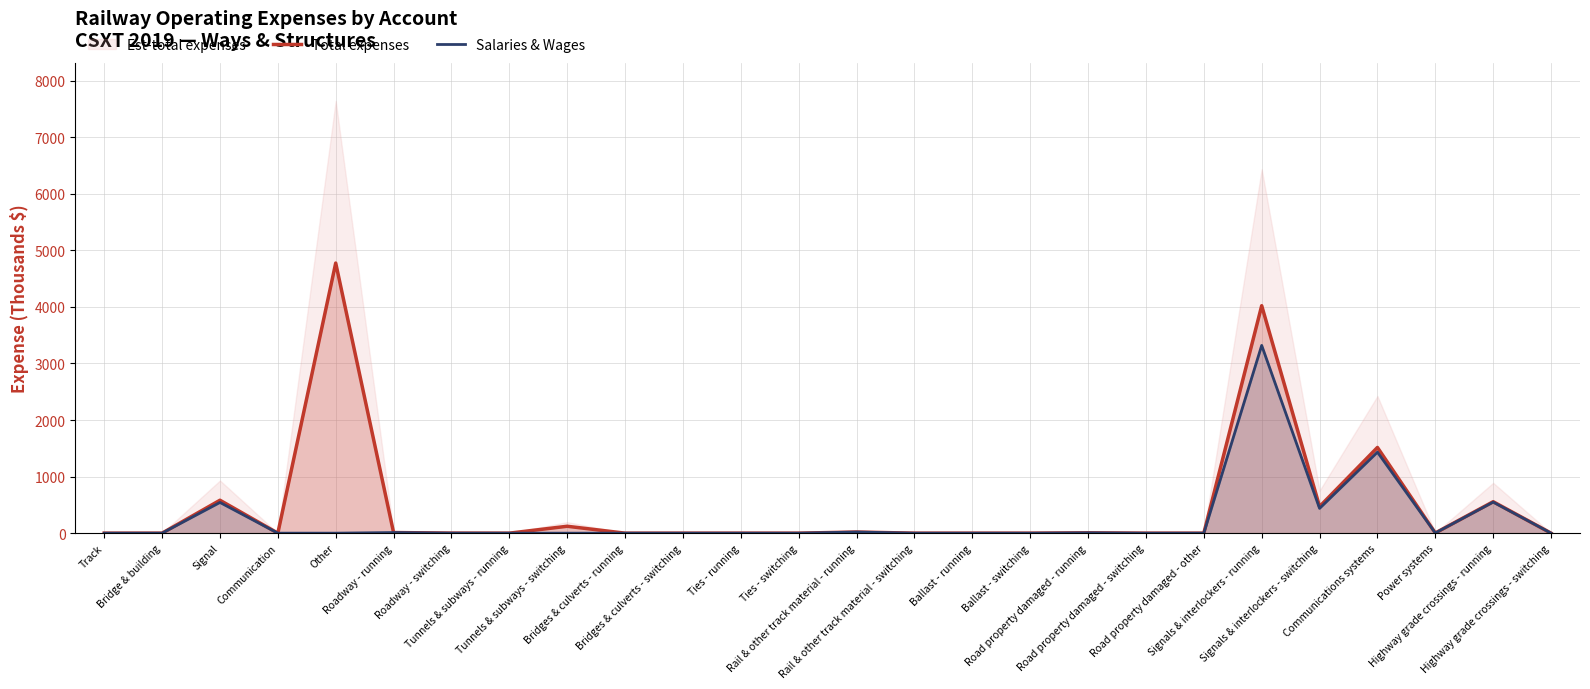

True or false: Salaries & Wages and Total expenses intersect in this chart.

False